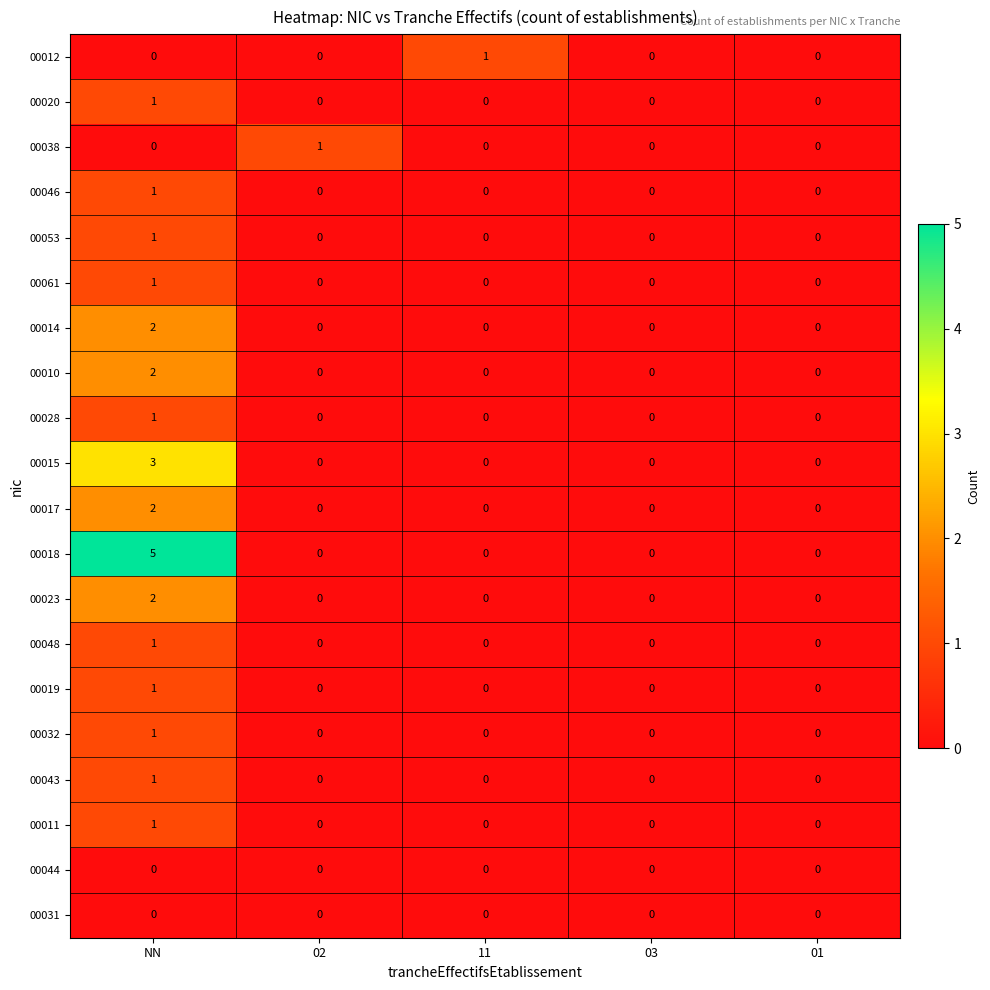

Is it true that 00018 equals 0 at 02?

True